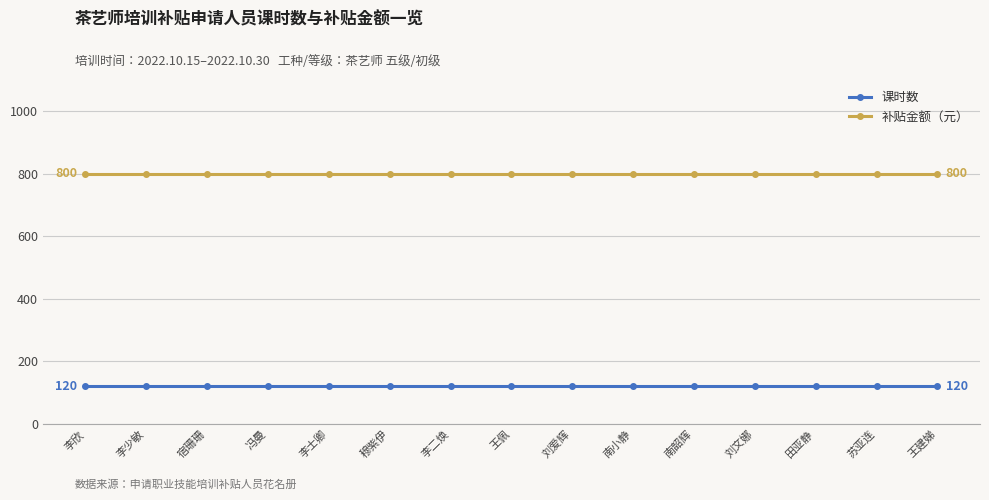

Rank the series at 王建娣 from highest to lowest value.

补贴金额（元）, 课时数